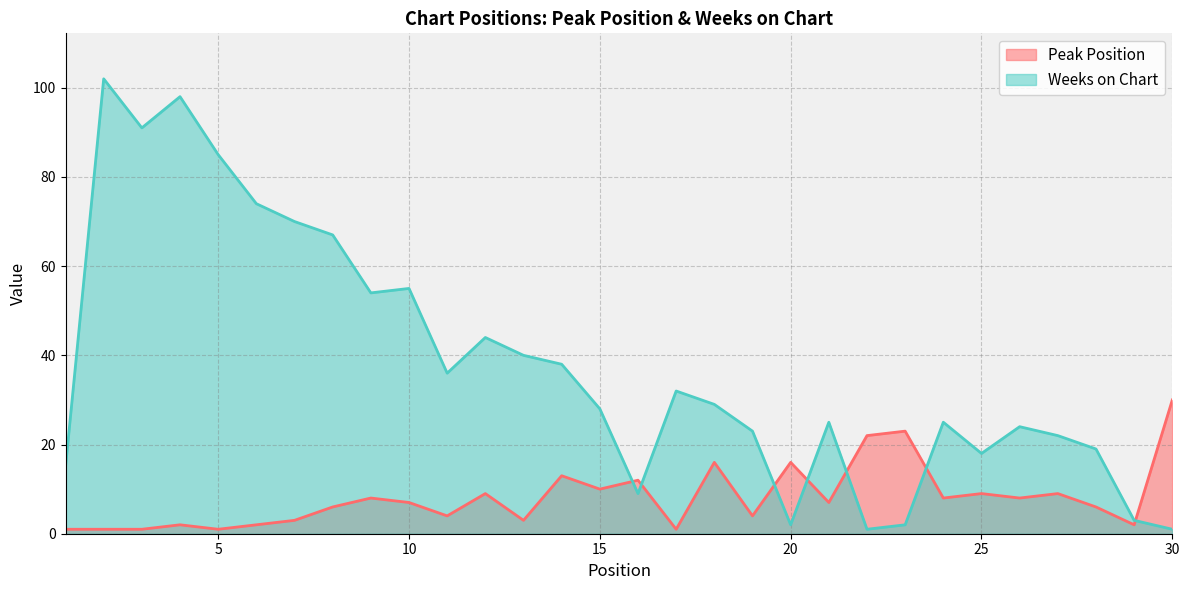

At how many categories does at least one series exceed 62?

7